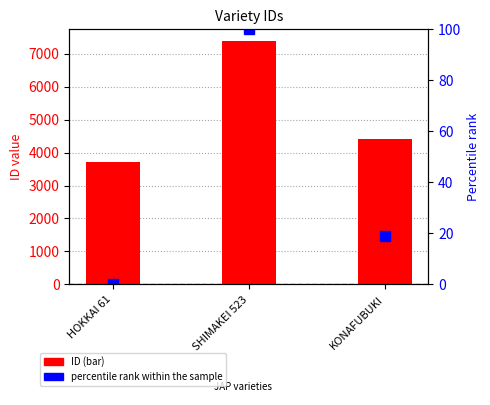

What is the average value of the ID series?

5158.0